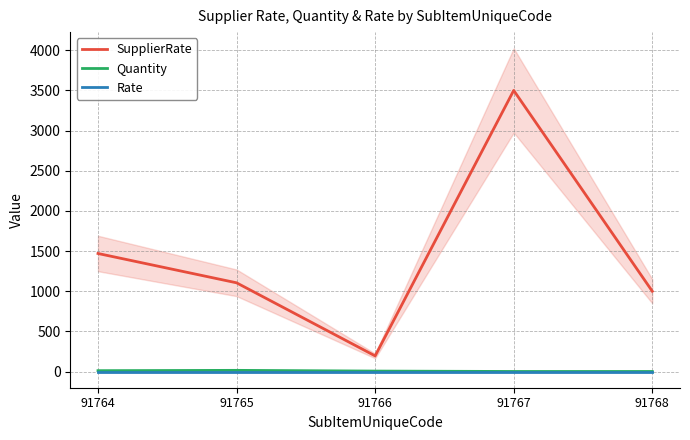

True or false: Quantity has a value of 11 at 91764.

True